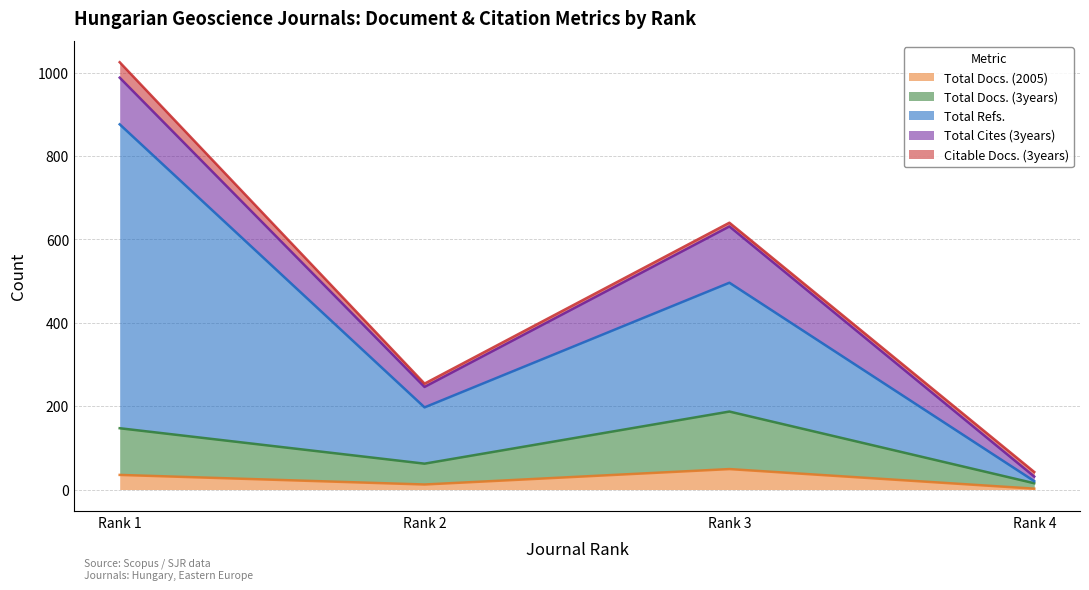

What is the minimum value shown in the chart?

2